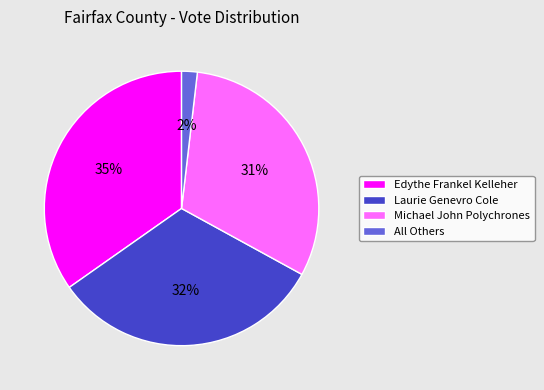

Is the sum of All Others and Laurie Genevro Cole greater than half?

No